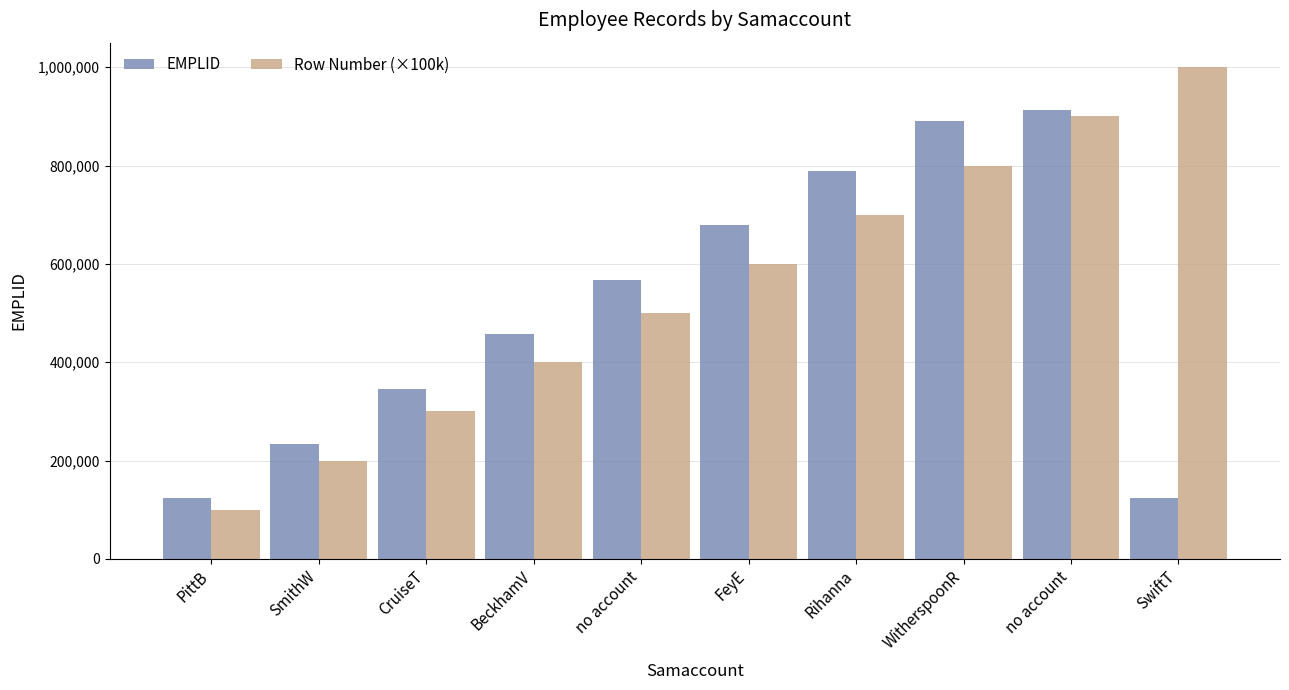

How many bars are there in each group?

2